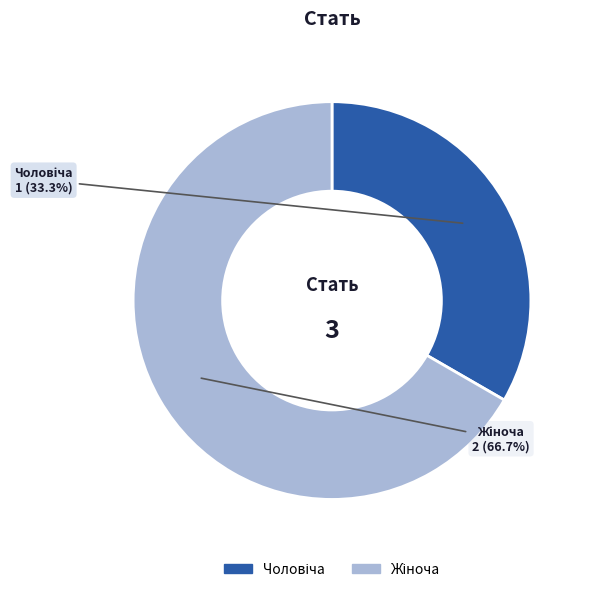

Is there a majority slice in this chart?

Yes